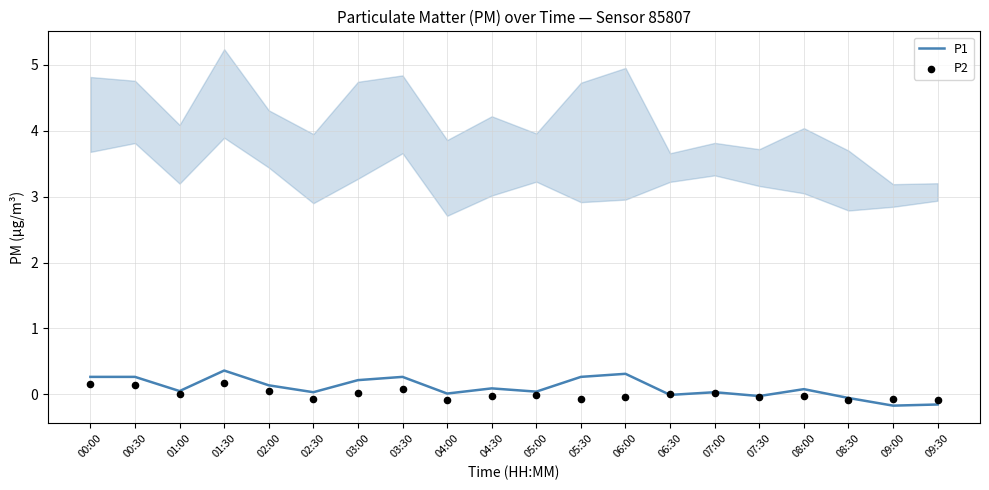

What is the total value across all series at 01:00?

0.1